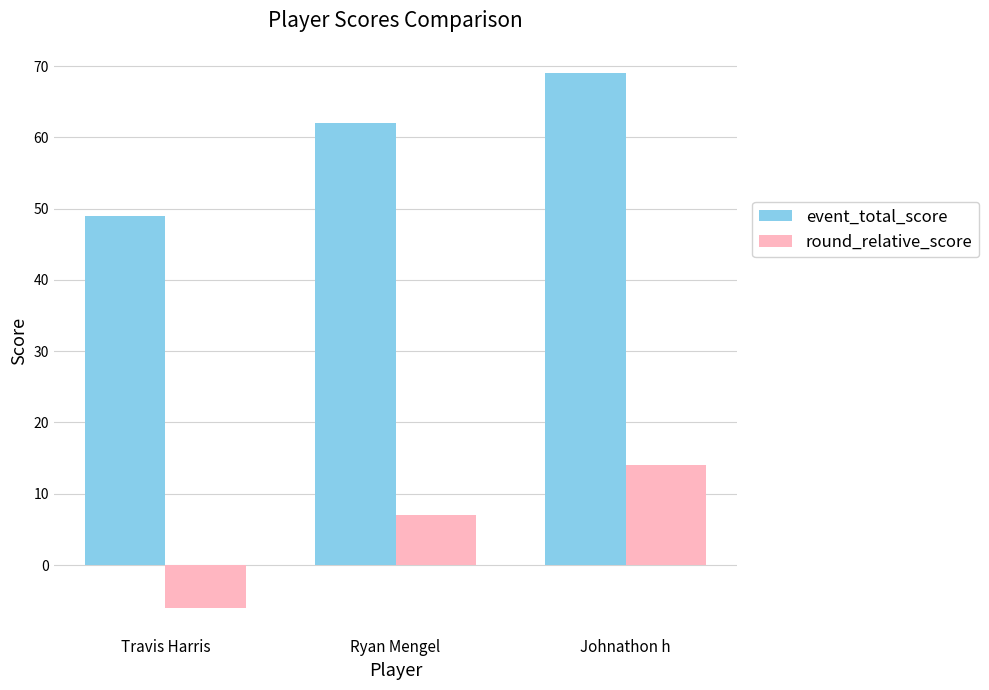

What is the total value across all series at Johnathon h?

83